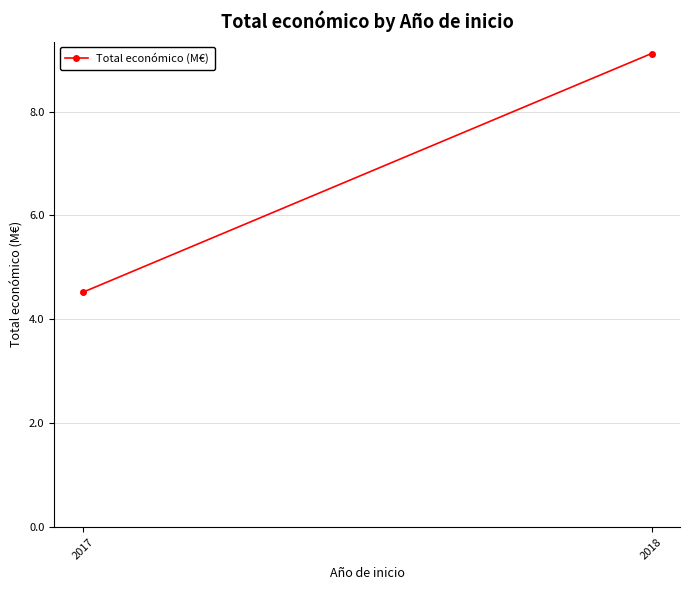

The chart shows a value of 9.1 at 2018. True or false?

True